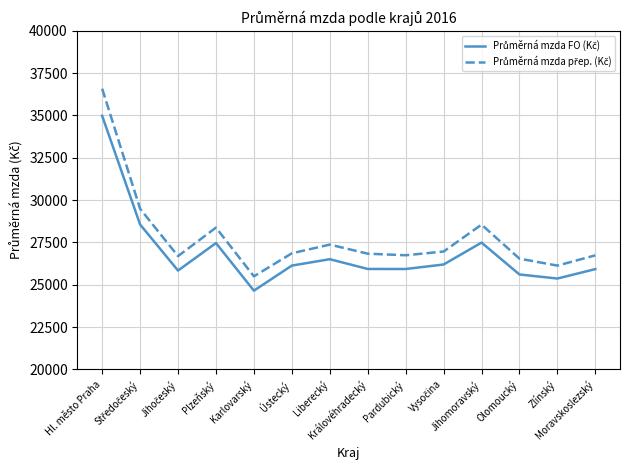

Rank the series by their maximum value, from highest to lowest.

Průměrná mzda přep. (Kč), Průměrná mzda FO (Kč)